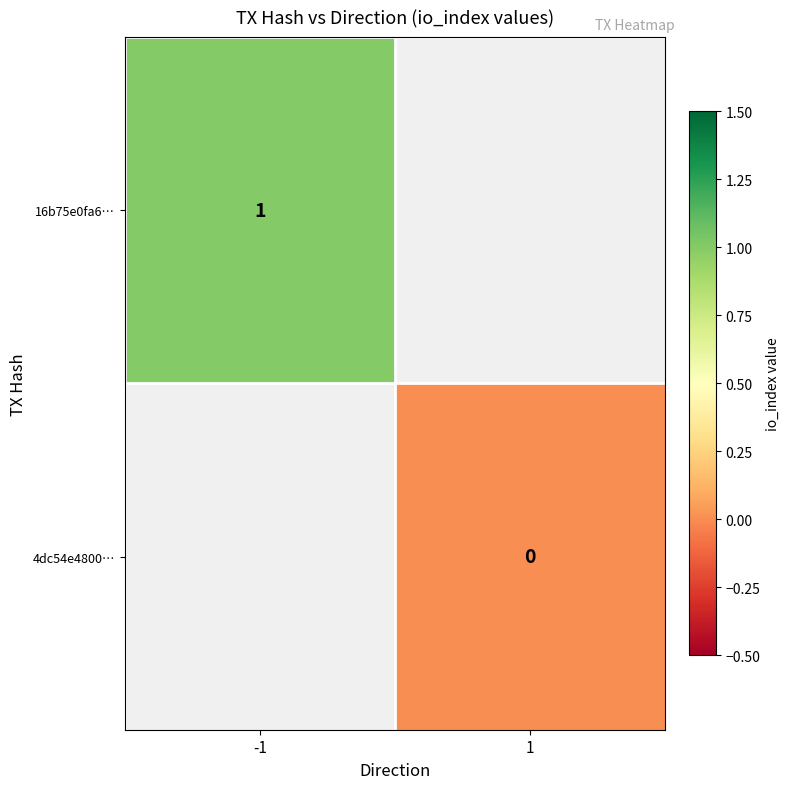

Is the value of 16b75e0fa6… at -1 greater than the value of 4dc54e4800… at 1?

Yes